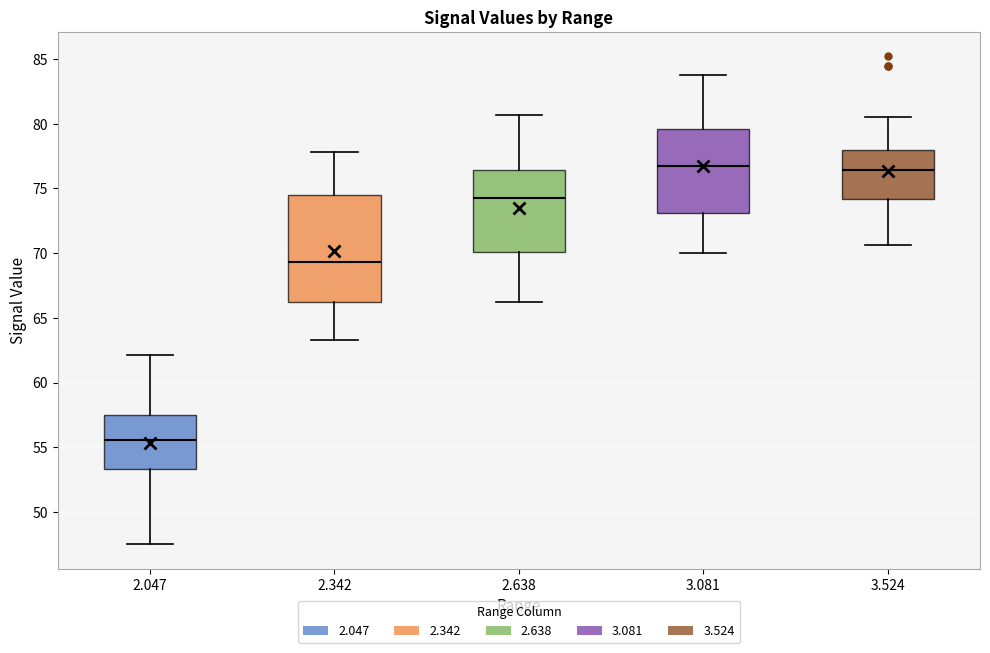

Where is the lower edge of the box at x = 2.638 on the y-axis? The values are not printed on the chart, so give them approximately, as read against the axis.

70.0